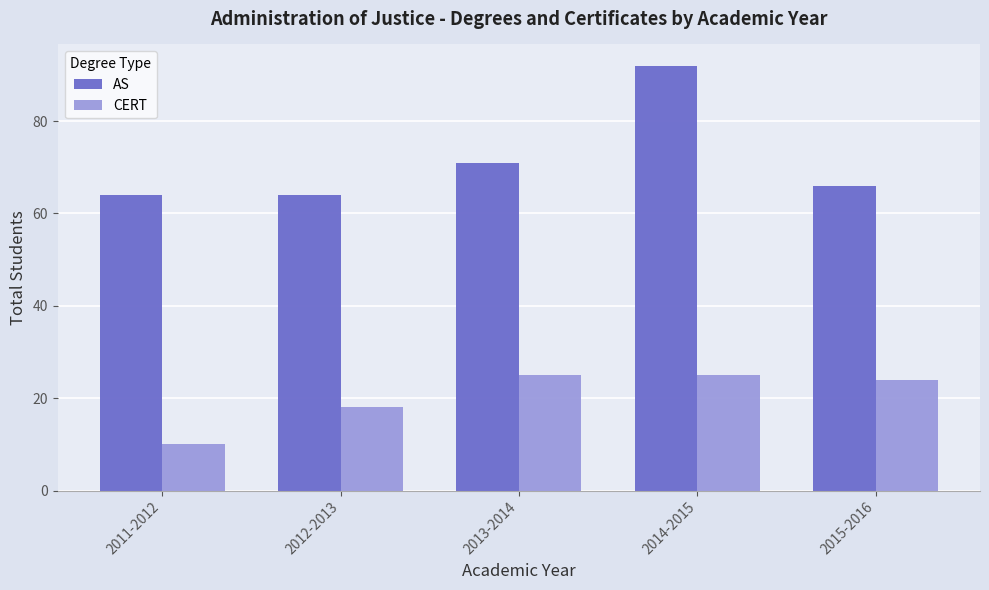

What is the difference between the CERT values at 2015-2016 and 2011-2012?

14